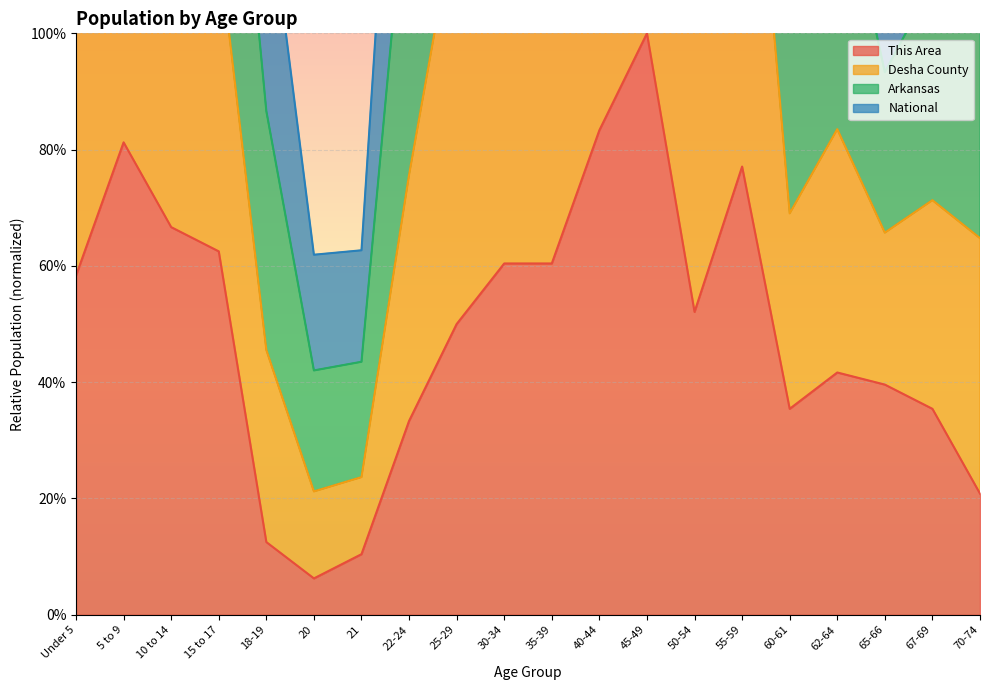

What is the lowest value of the This Area series?

0.1